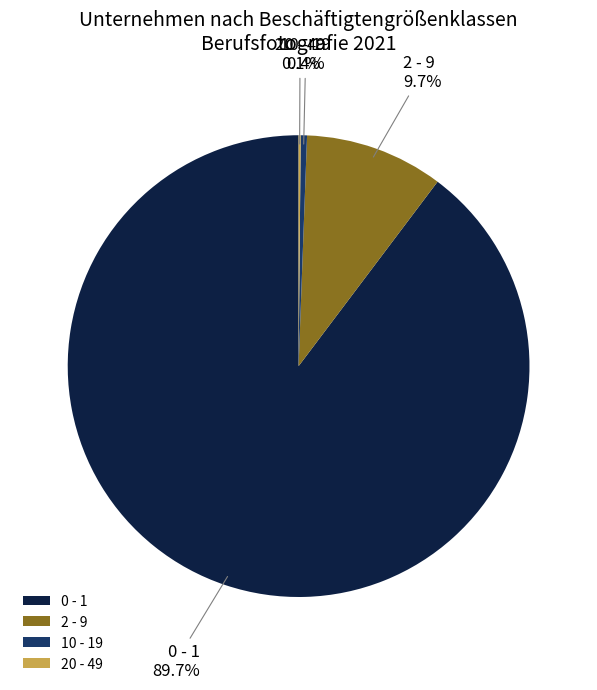

Is there a majority slice in this chart?

Yes